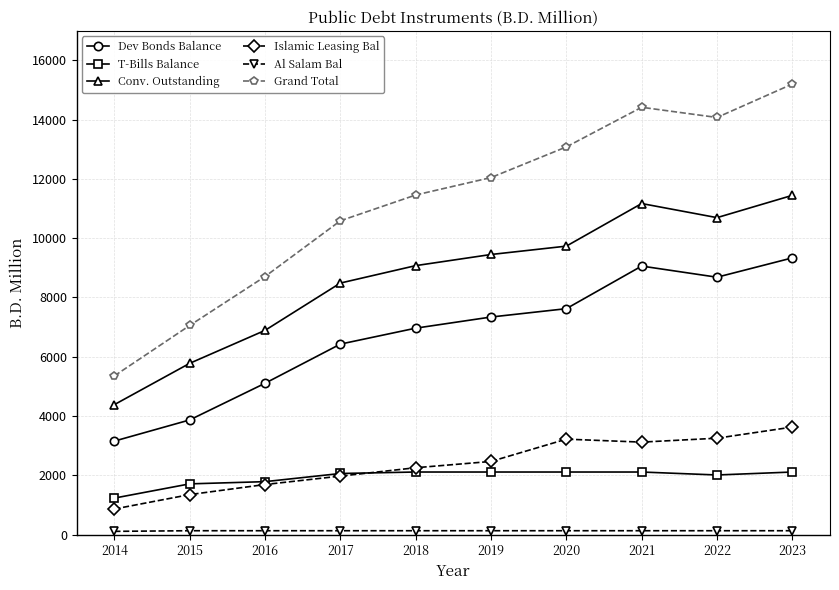

What is the maximum value for Dev Bonds Balance?

9335.0